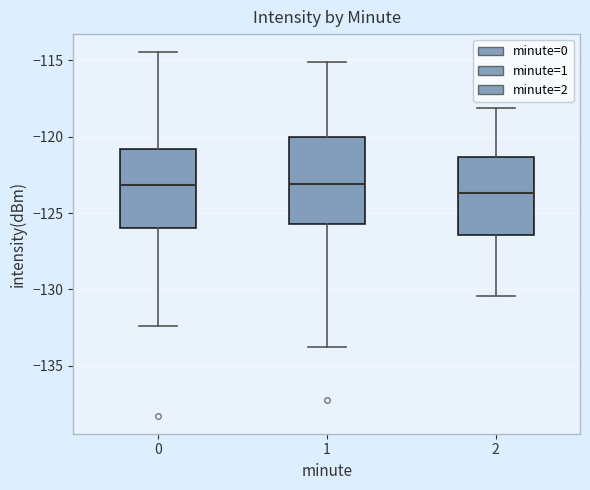

Reading left to right, read every box against the y-axis: the position of its median line, the range the box covers, and the ends of its whiskers. The values are not printed on the chart, so give them approximately, as read against the axis.

0: median -123.0, box -126.0 to -121.0, whiskers -132.5 to -114.5
1: median -123.0, box -125.5 to -120.0, whiskers -133.5 to -115.0
2: median -123.5, box -126.5 to -121.5, whiskers -130.5 to -118.0